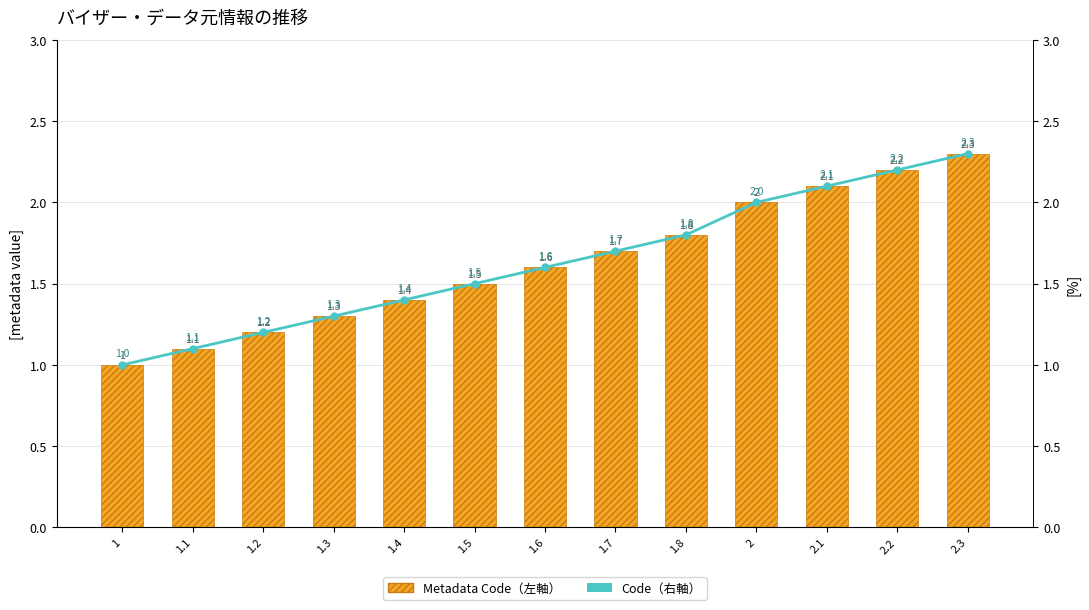

What is the value of the Metadata Code (左軸) bar at the 10th from the left?

2.0